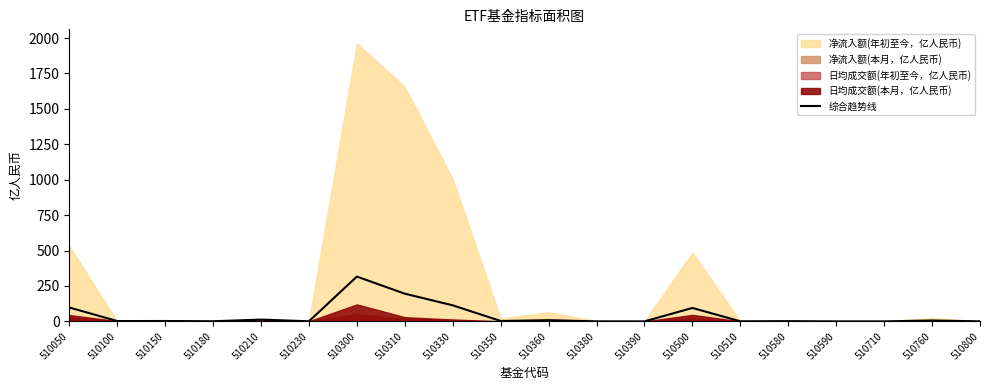

At which label does 综合趋势线 reach its peak?

510300